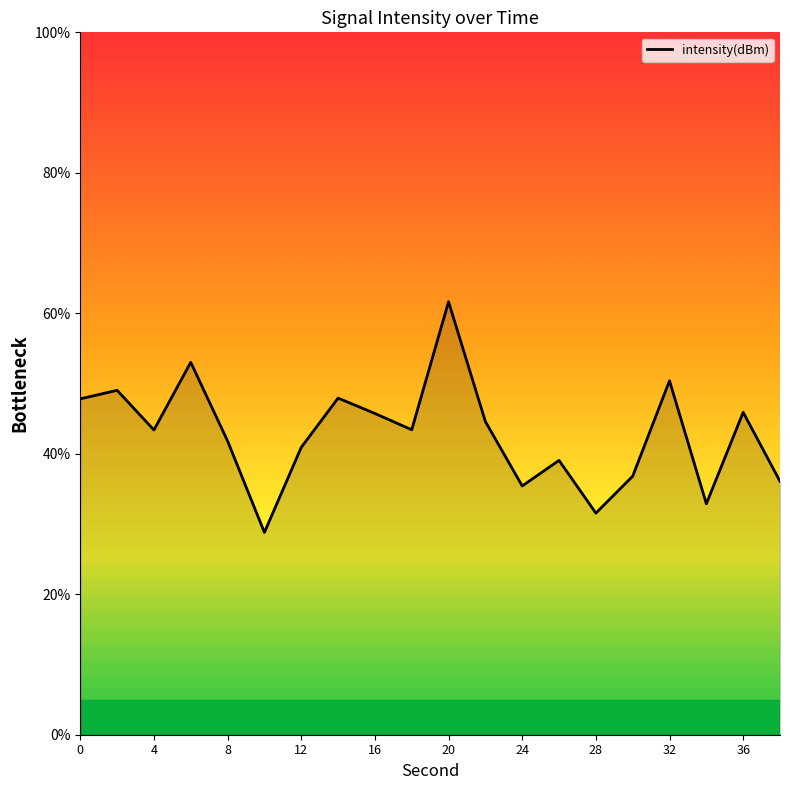

What is the average value?

42.8